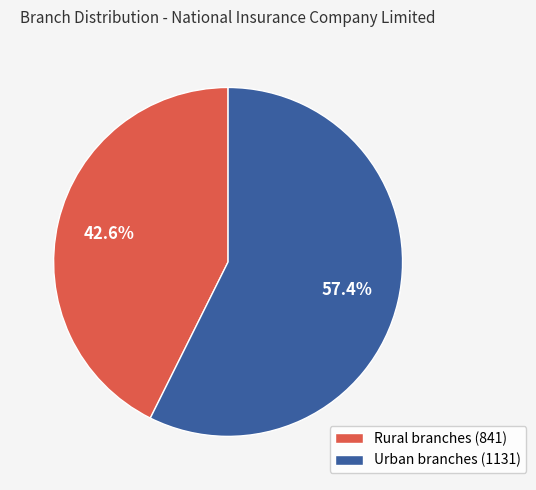

Is it true that Rural branches is 31% of the pie?

False